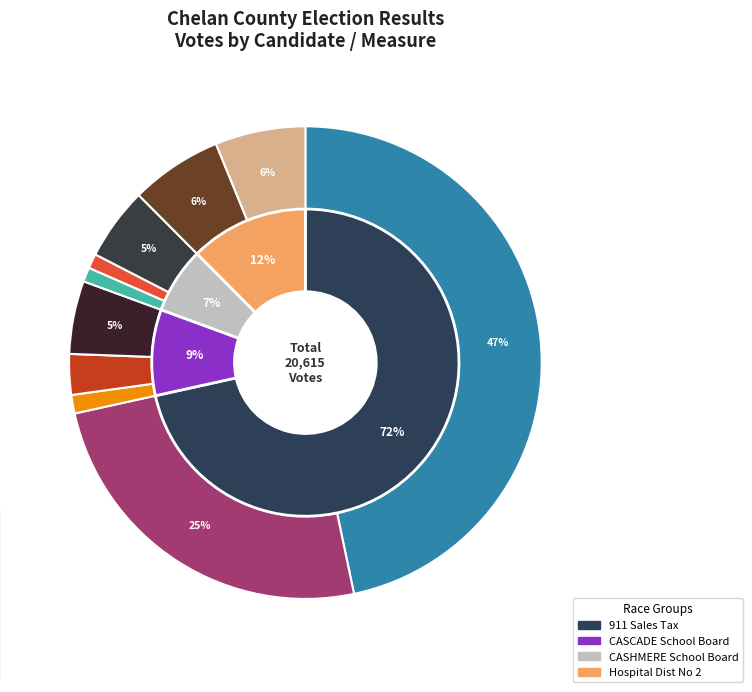

What percentage is the Ammy Snow slice, to the nearest percent?

3%